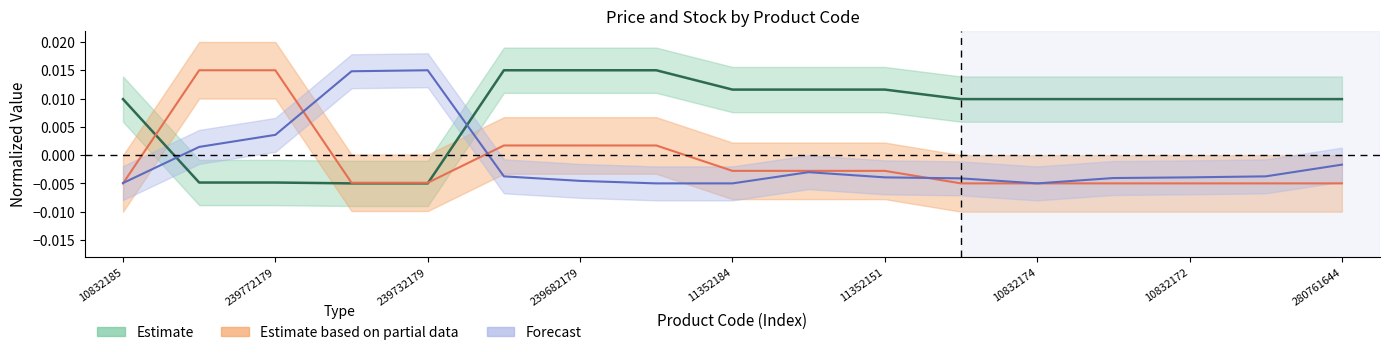

Is it true that Доп. ціна equals -0.0 at 11352184?

False